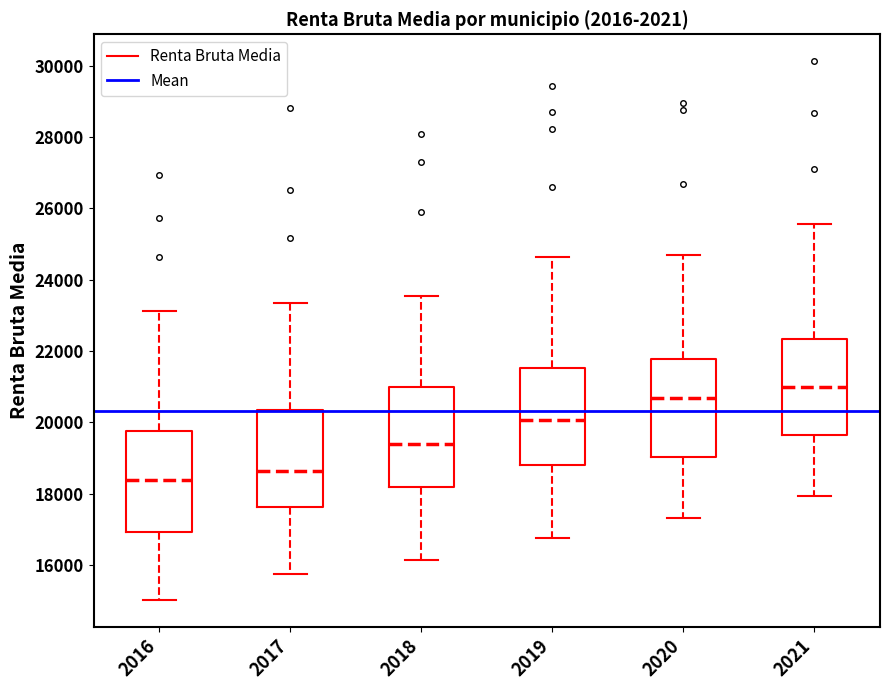

Reading left to right, read every box against the y-axis: the position of its median line, the range the box covers, and the ends of its whiskers. The values are not printed on the chart, so give them approximately, as read against the axis.

2016: median 18400, box 17000 to 19800, whiskers 15000 to 23200
2017: median 18600, box 17600 to 20400, whiskers 15800 to 23400
2018: median 19400, box 18200 to 21000, whiskers 16200 to 23600
2019: median 20000, box 18800 to 21600, whiskers 16800 to 24600
2020: median 20600, box 19000 to 21800, whiskers 17400 to 24600
2021: median 21000, box 19600 to 22400, whiskers 18000 to 25600